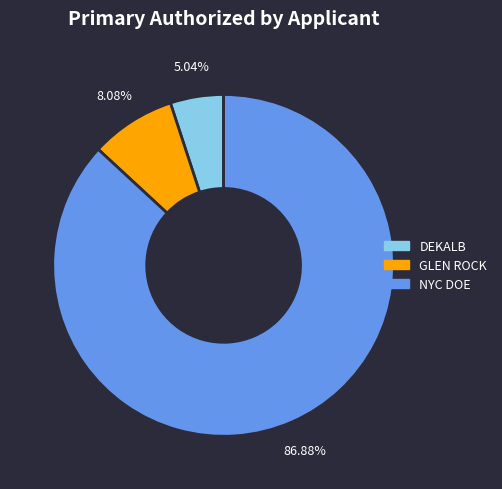

How many segments does this pie chart have?

3